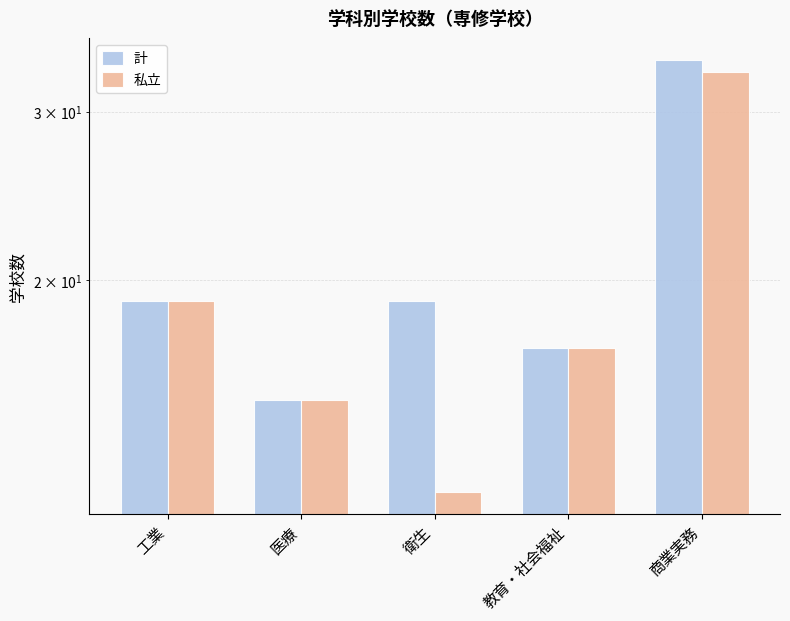

Is the value of 私立 at 工業 greater than the value of 計 at 教育・社会福祉?

Yes